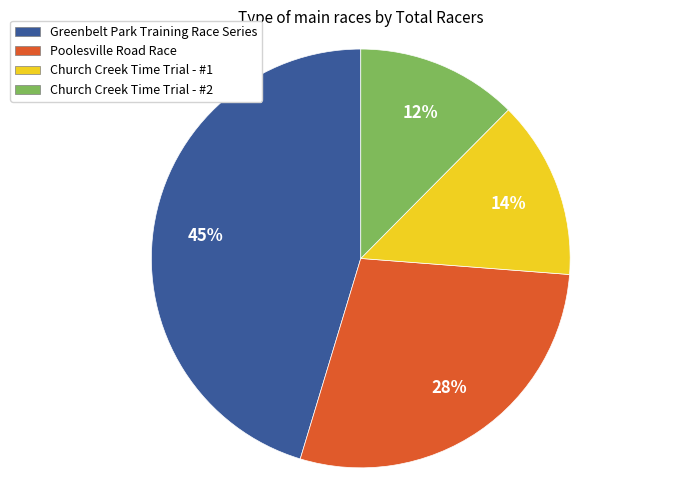

What percentage is the Poolesville Road Race slice, to the nearest percent?

28%